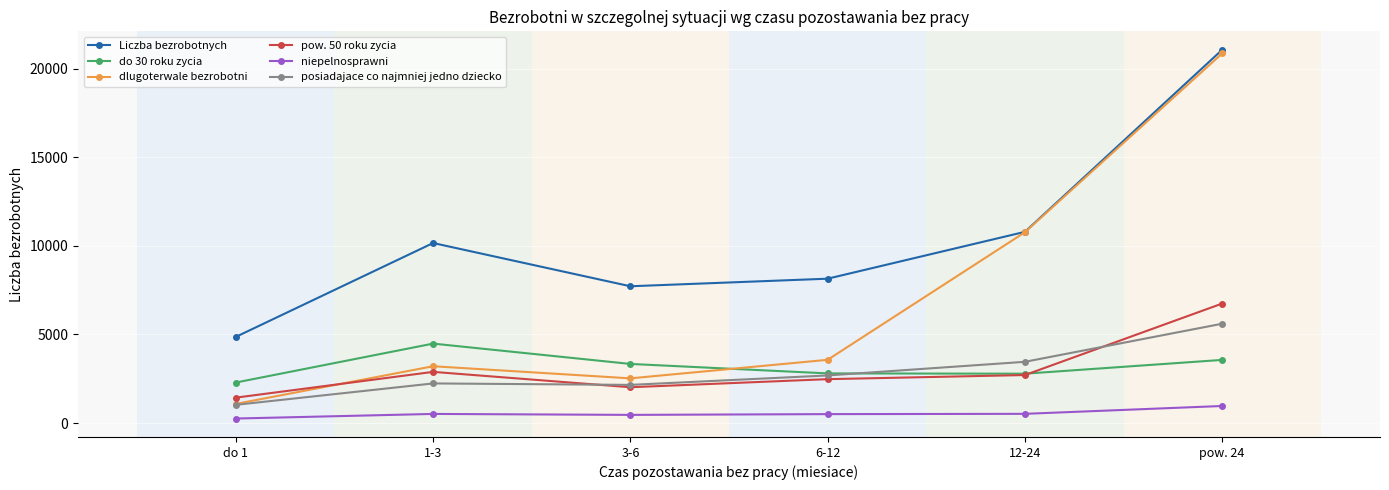

True or false: dlugoterwale bezrobotni has more than 1 points higher than both neighbors.

False